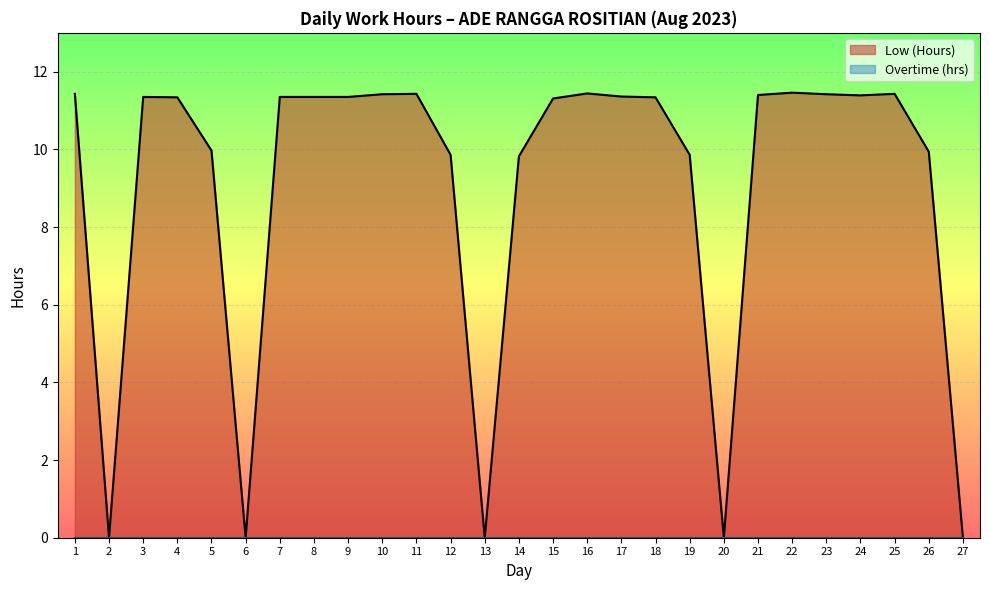

Rank the categories by value from highest to lowest.

22, 16, 1, 11, 25, 10, 23, 21, 24, 17, 3, 7, 8, 9, 4, 18, 15, 5, 26, 12, 19, 14, 2, 6, 13, 20, 27